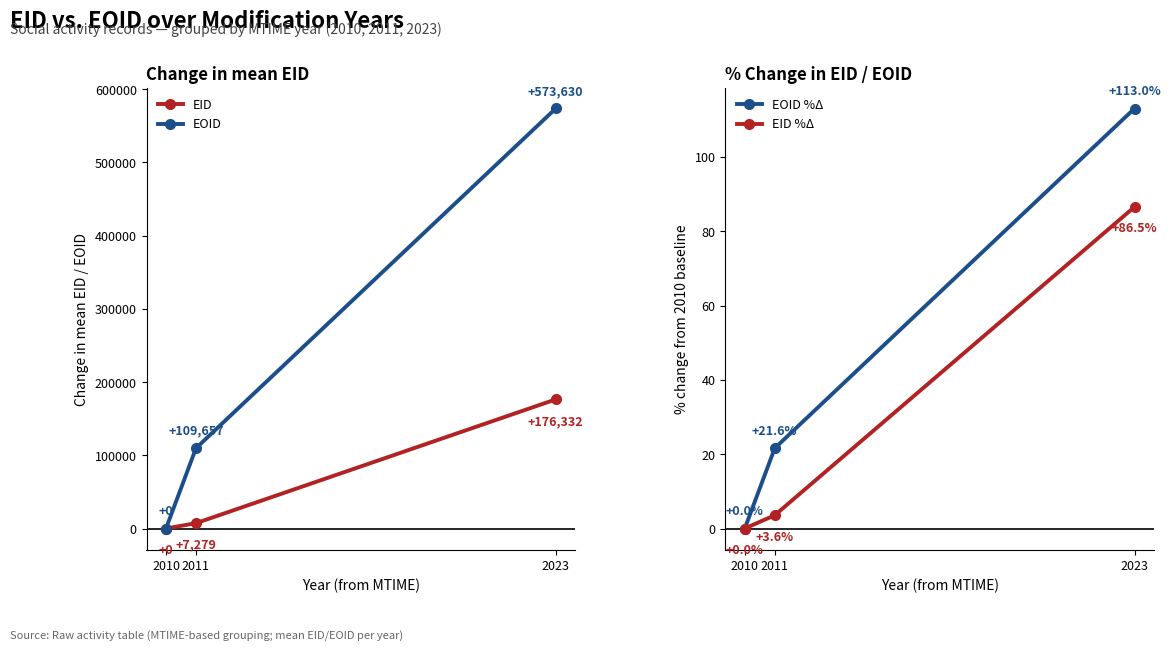

Reading left to right, what are all the values shown in this chart?

EID: 0.0	7278.6	176332.5
EOID: 0.0	109656.6	573629.8
EOID %Δ: 0.0	21.6	113.0
EID %Δ: 0.0	3.6	86.5